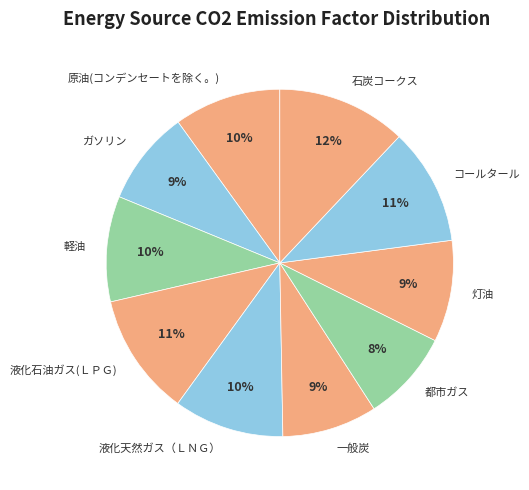

How many segments does this pie chart have?

10